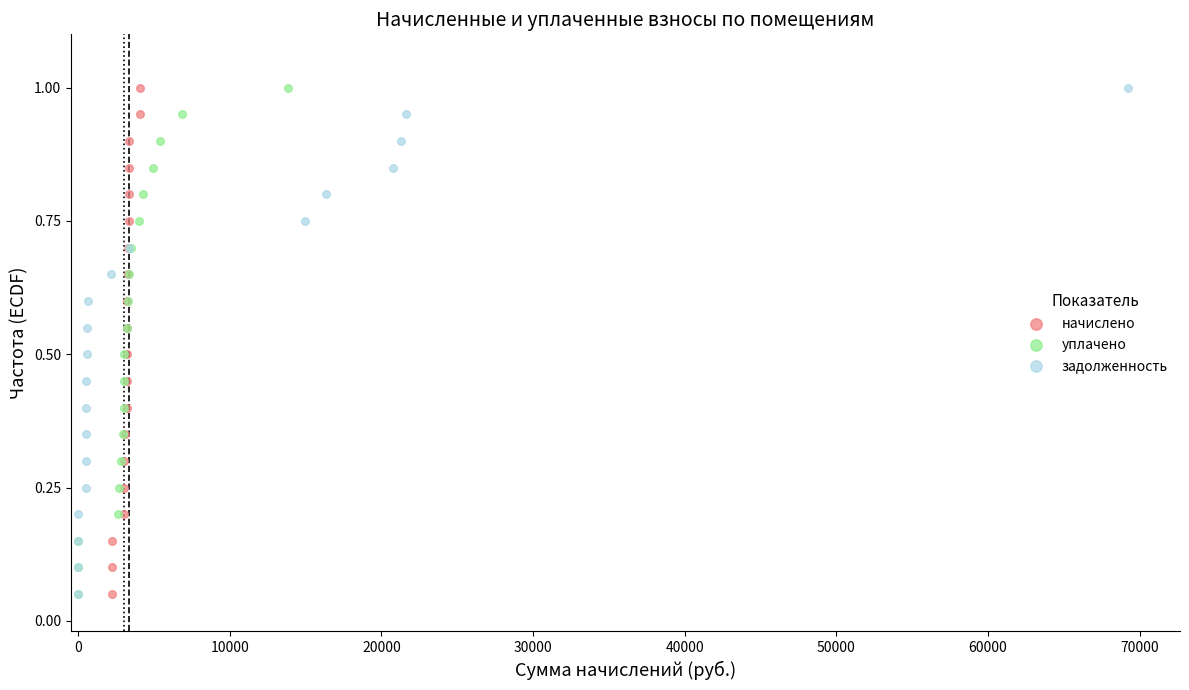

What are all the series names shown in the legend?

начислено, уплачено, задолженность